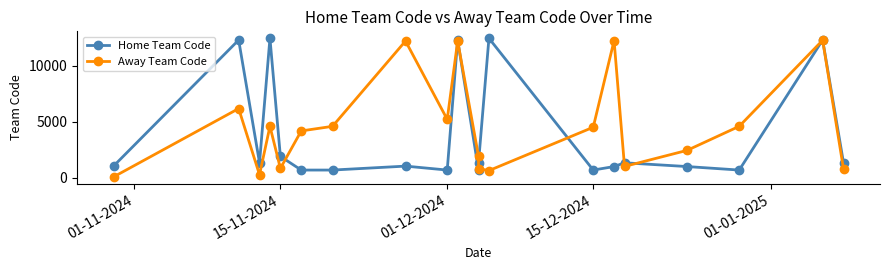

What are all the series names shown in the legend?

Home Team Code, Away Team Code